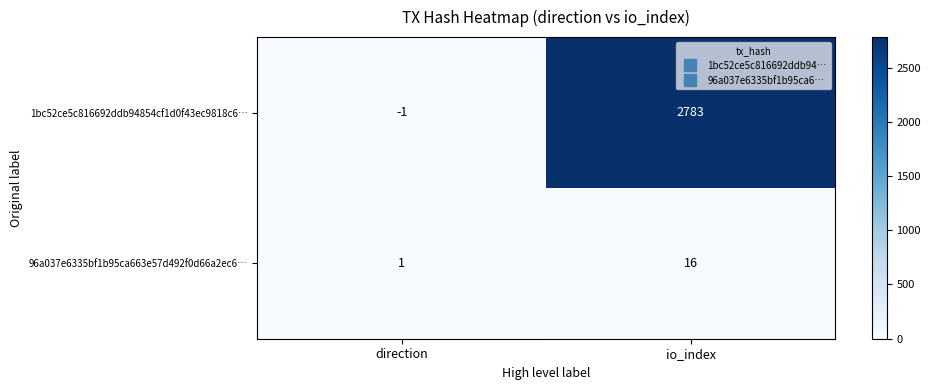

What is the difference between the 96a037e6335bf1b95ca663e57d492f0d66a2ec6… values at direction and io_index?

15